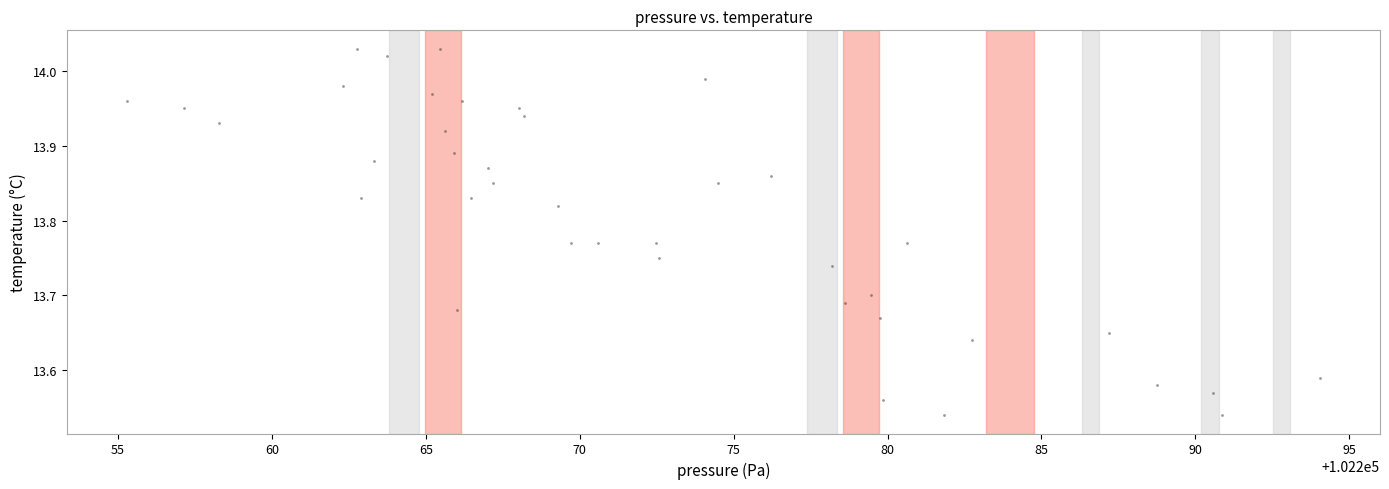

What is the range of X values (max minus min)?

38.8